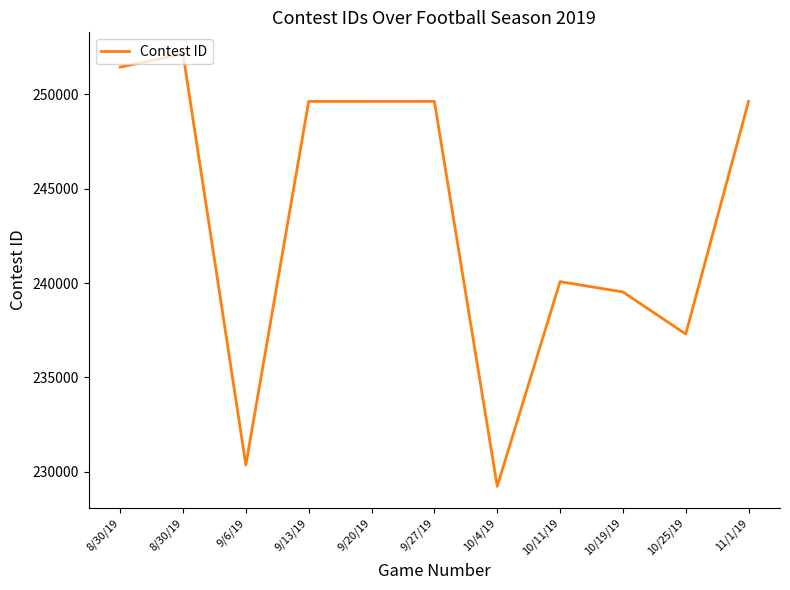

Approximately how many times larger is the value at 9/27/19 compared to 10/11/19?

1.0